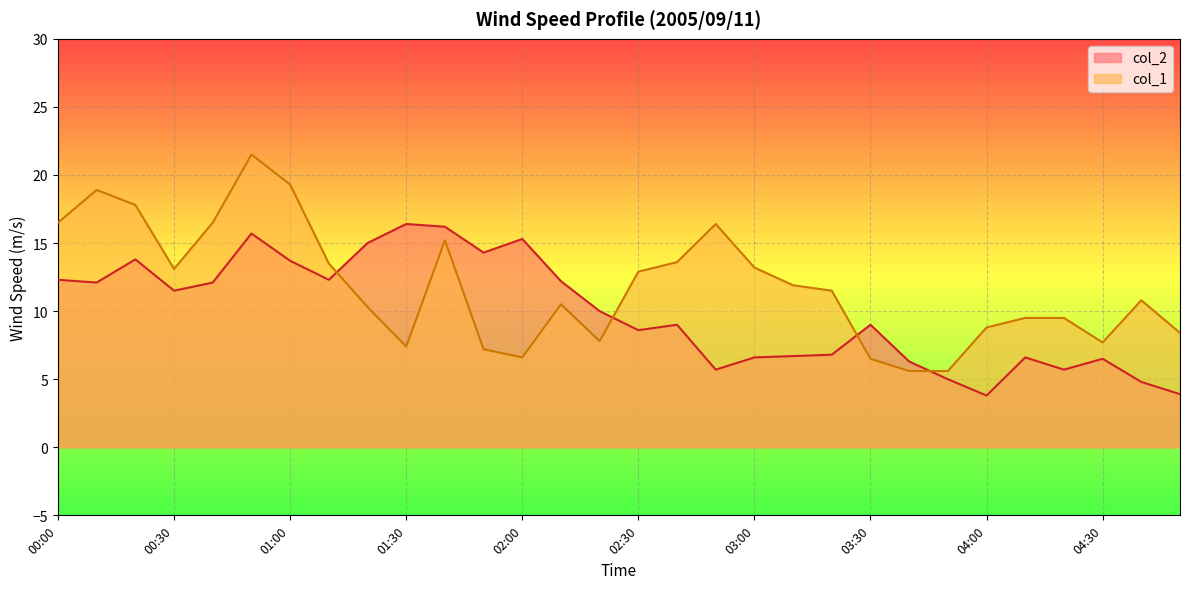

What is the change in value from 00:30 to 03:10?

-4.8